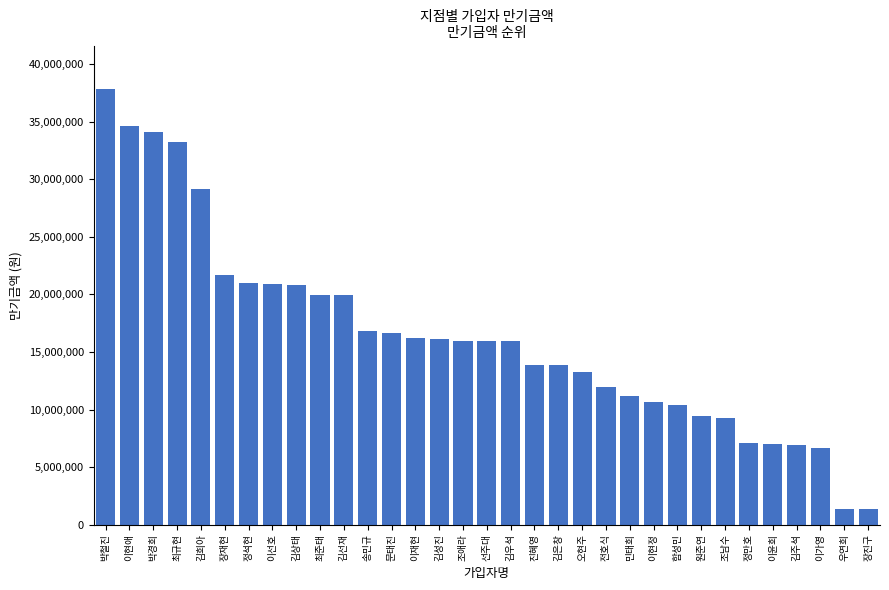

Which label corresponds to the largest value in the chart?

박철진